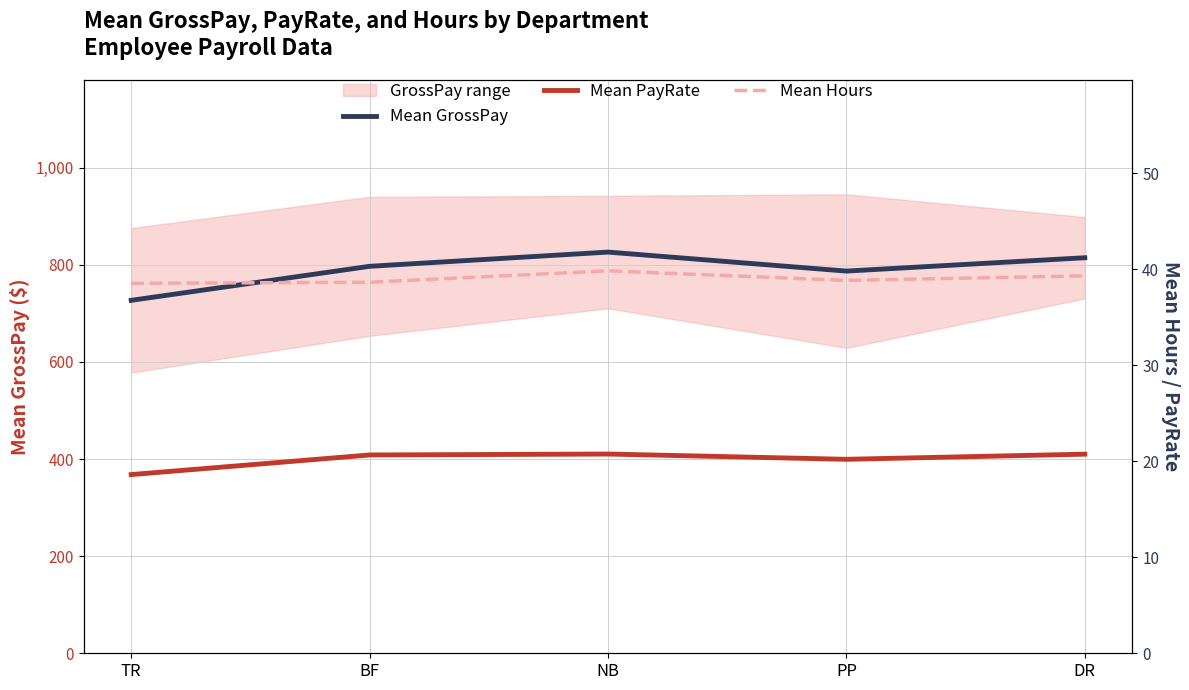

What is the difference between the maximum and minimum values in the Mean GrossPay series?

99.4